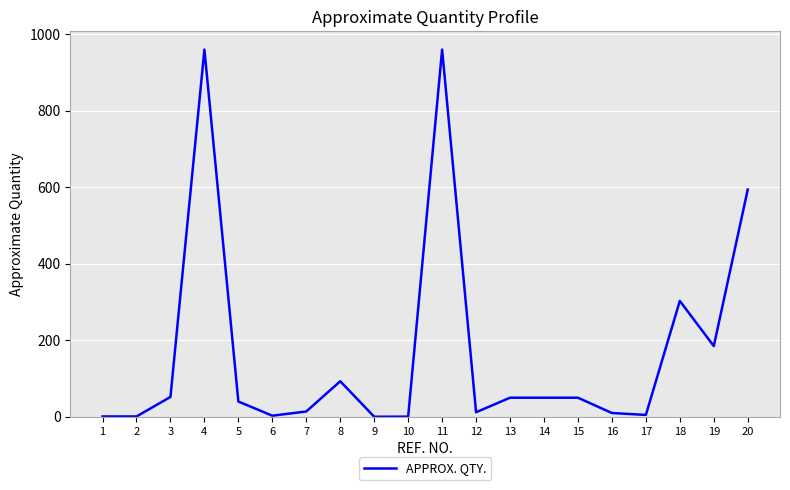

What is the change in value from 5 to 8?

+53.0